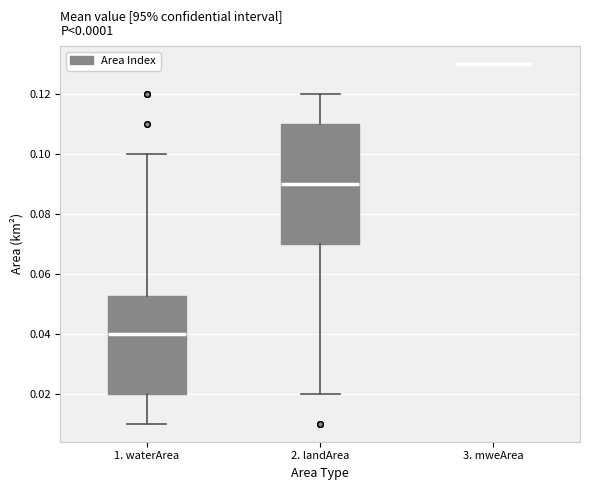

Reading left to right, transcribe this box plot: for each box, give where its median line is, the range the box spans, and where its two whiskers end, as read against the y-axis. The values are not printed on the chart, so give them approximately, as read against the axis.

1. waterArea: median 0.040, box 0.020 to 0.052, whiskers 0.010 to 0.100
2. landArea: median 0.090, box 0.070 to 0.110, whiskers 0.020 to 0.120
3. mweArea: box collapsed to a line at 0.130, whiskers 0.130 to 0.130